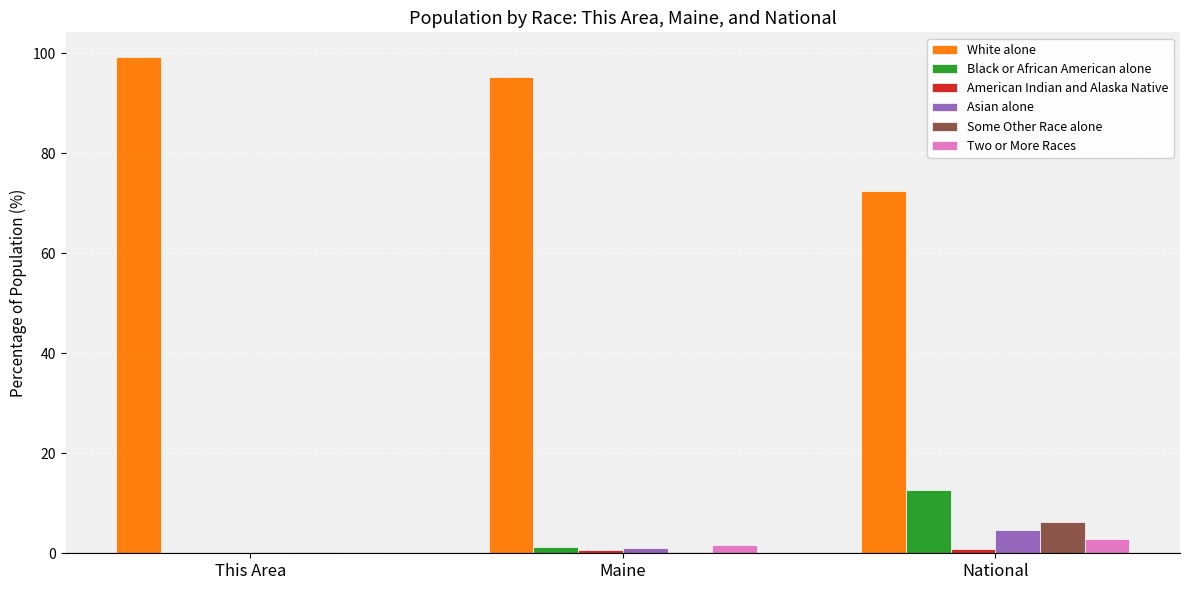

Is the value of White alone at Maine greater than the value of Two or More Races at Maine?

Yes